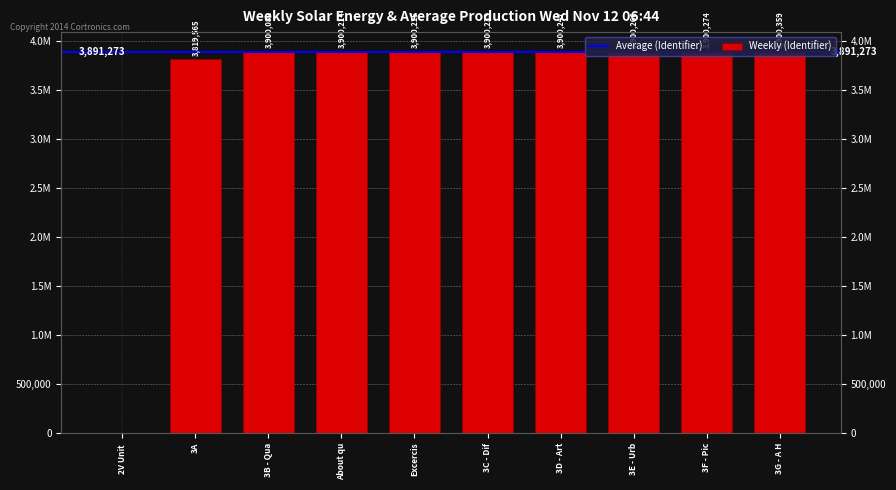

Where does the data first go above 3900233?

3D - Art